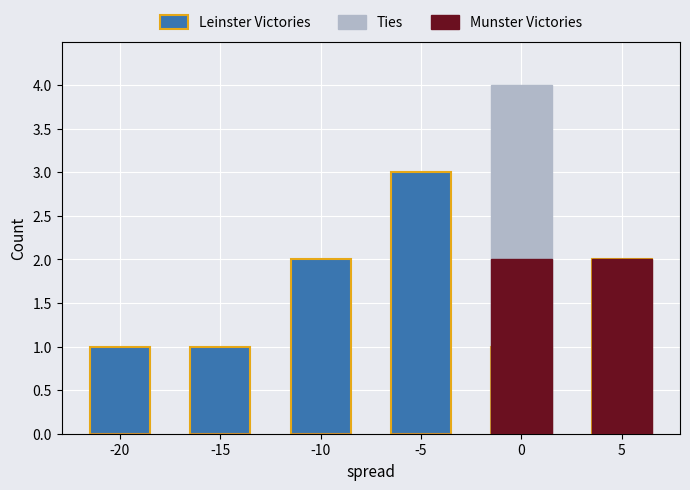

What are all the series names shown in the legend?

Leinster Victories, Ties, Munster Victories